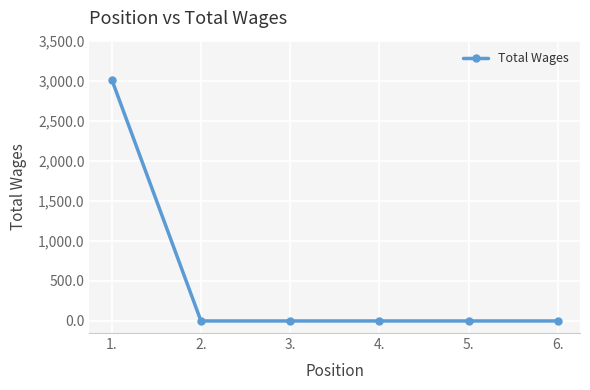

Which category has the highest value across all series?

1.